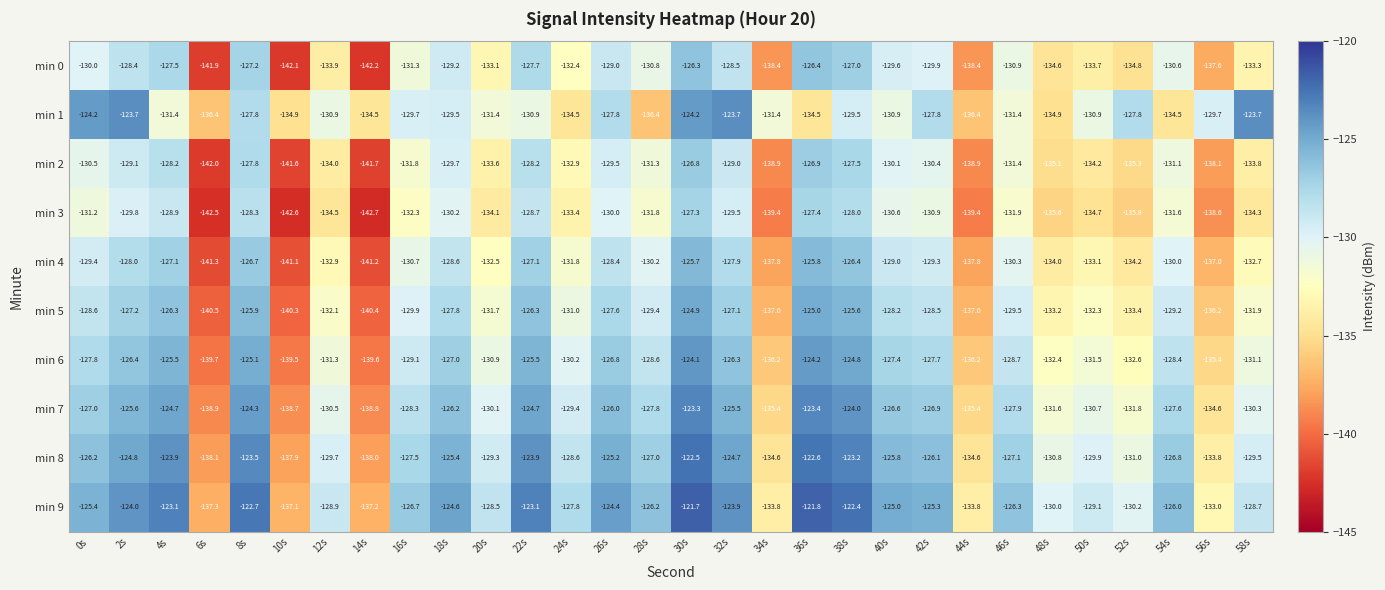

How many distinct data groups are displayed?

10